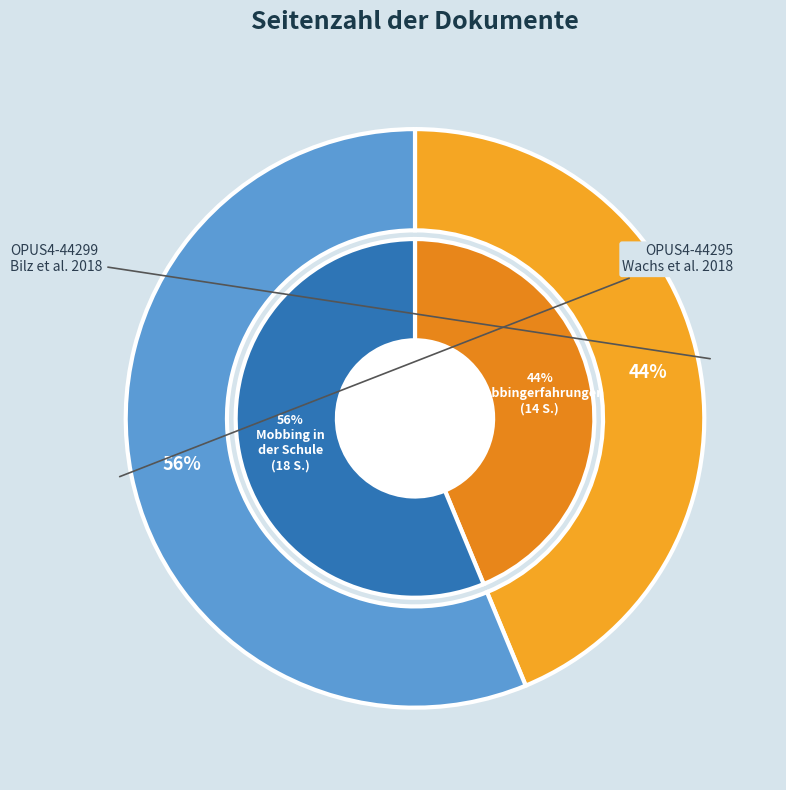

Between OPUS4-44295 and OPUS4-44299, which is larger?

OPUS4-44295